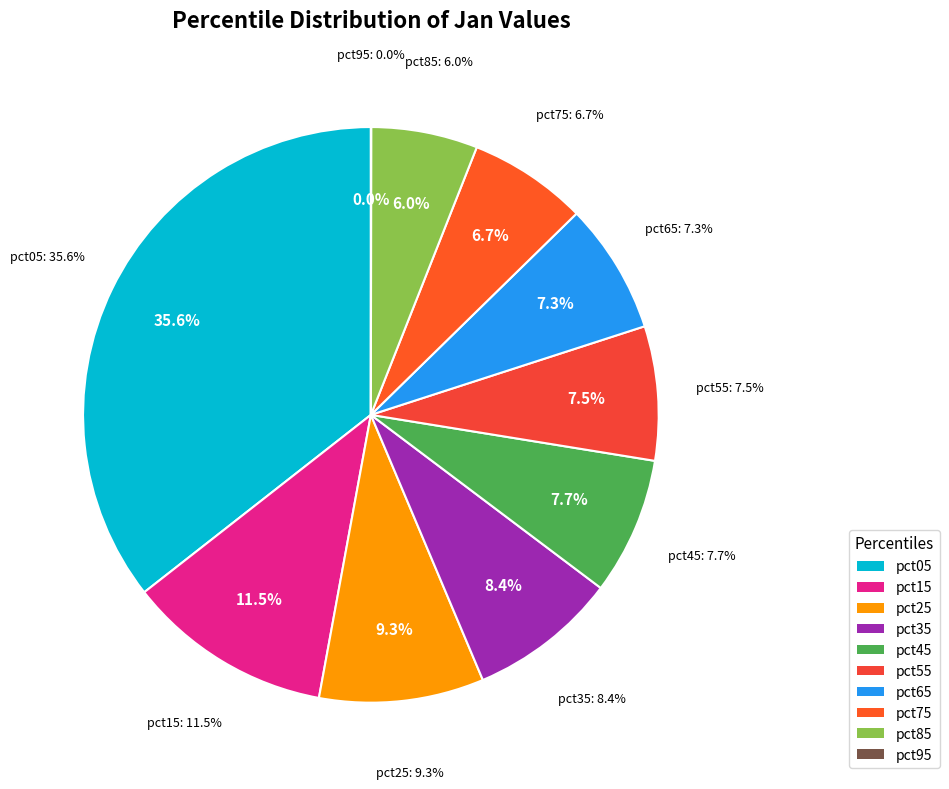

Combined, what portion of the pie is pct15 and pct55?

19.1%